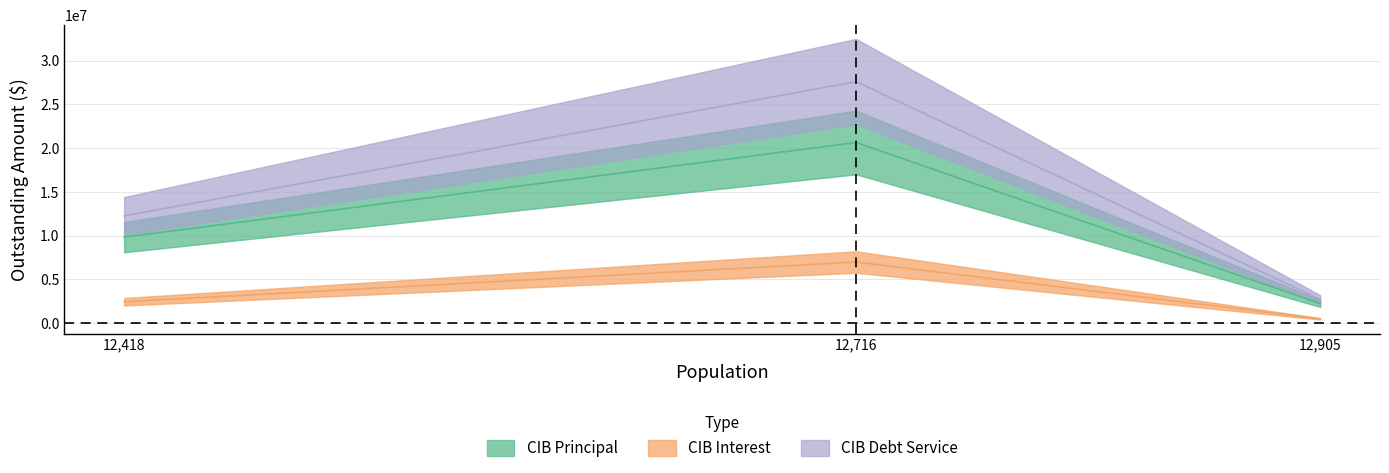

What is the maximum value for CIBInterestOutstanding?

8204958.5